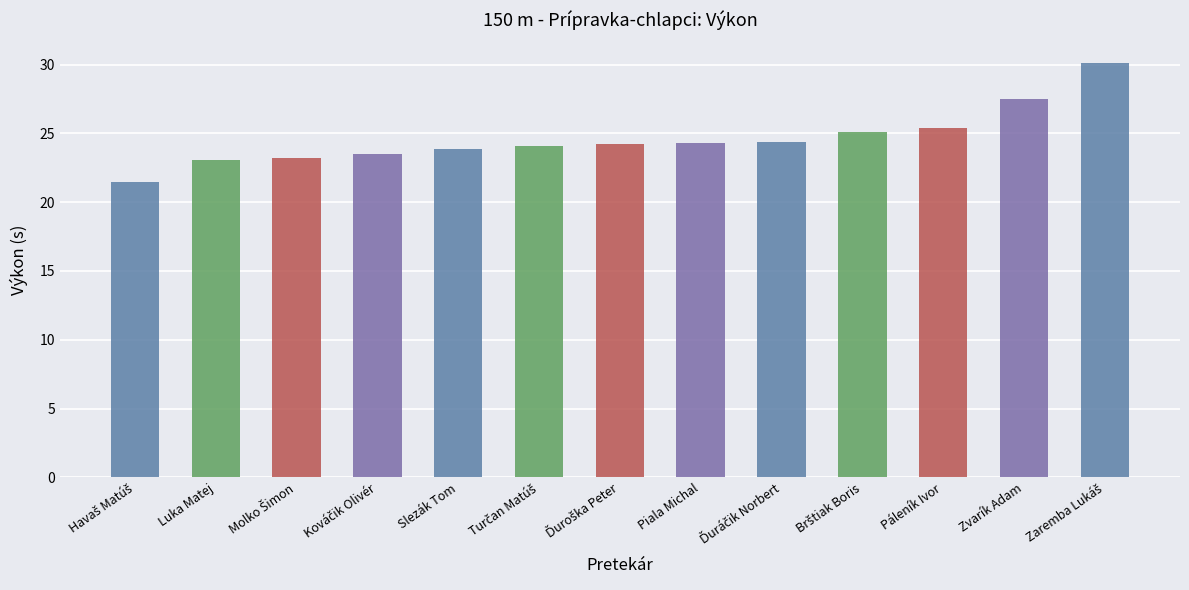

The value at Páleník Ivor is 11.8. True or false?

False